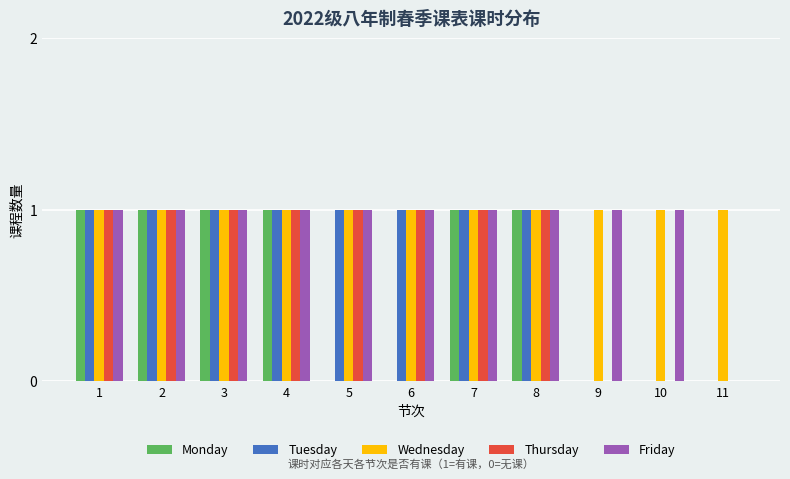

Which series has the largest total across all categories?

Wednesday